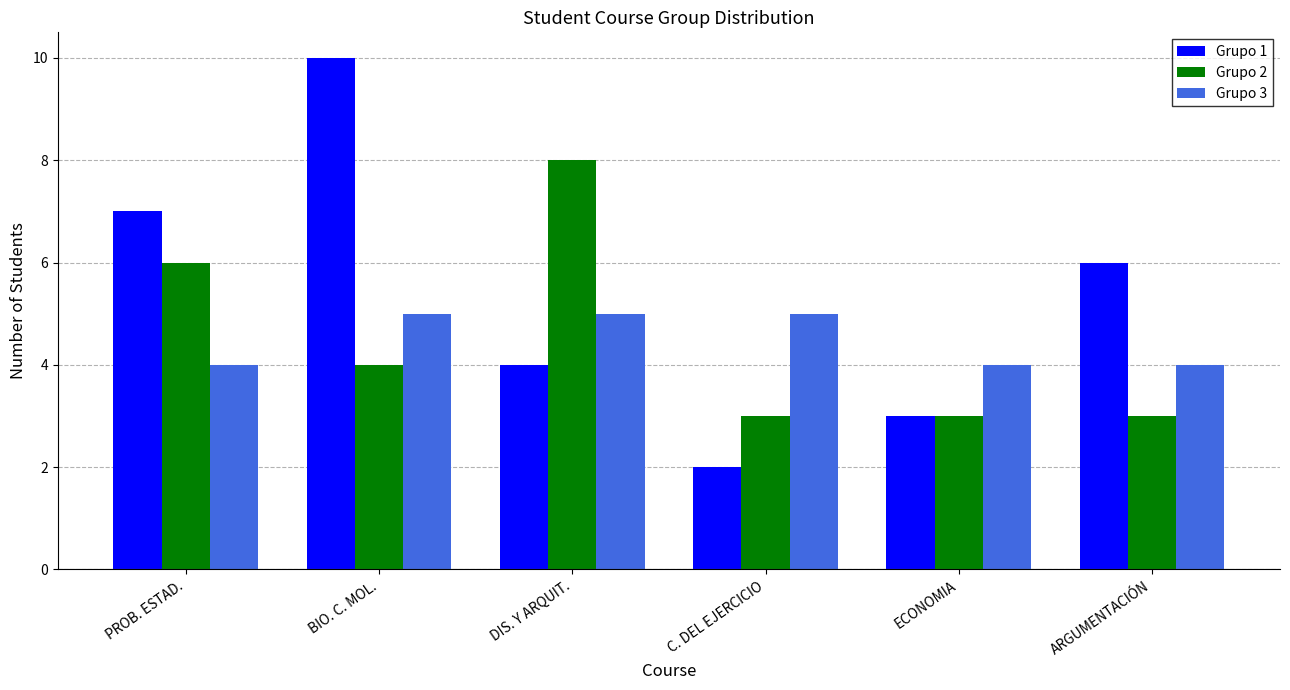

What is the total value across all series at BIO. C. MOL.?

19